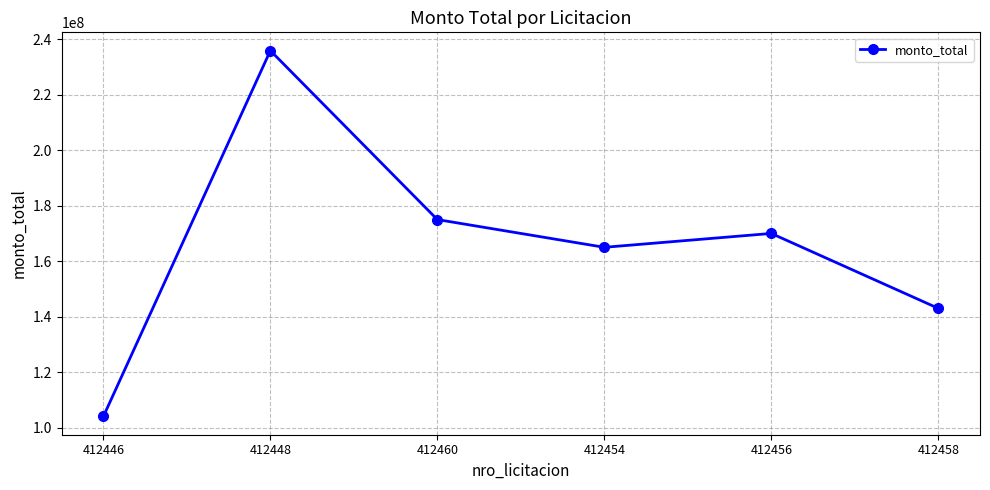

What is the label of the 3rd point from the right?

412454